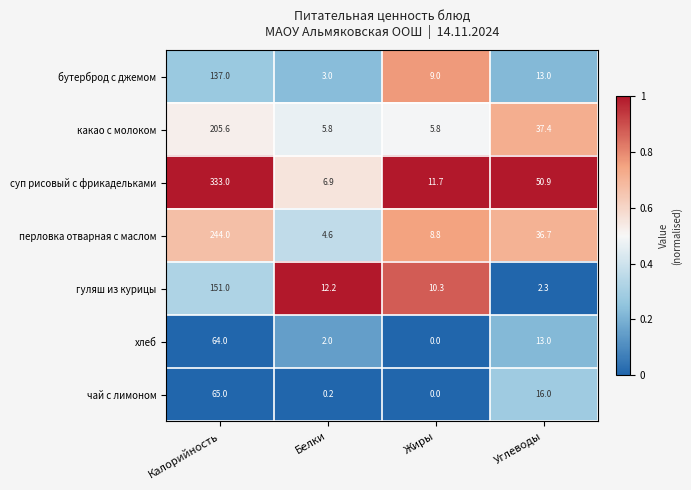

Which series changed the most between Калорийность and Жиры?

суп рисовый с фрикадельками